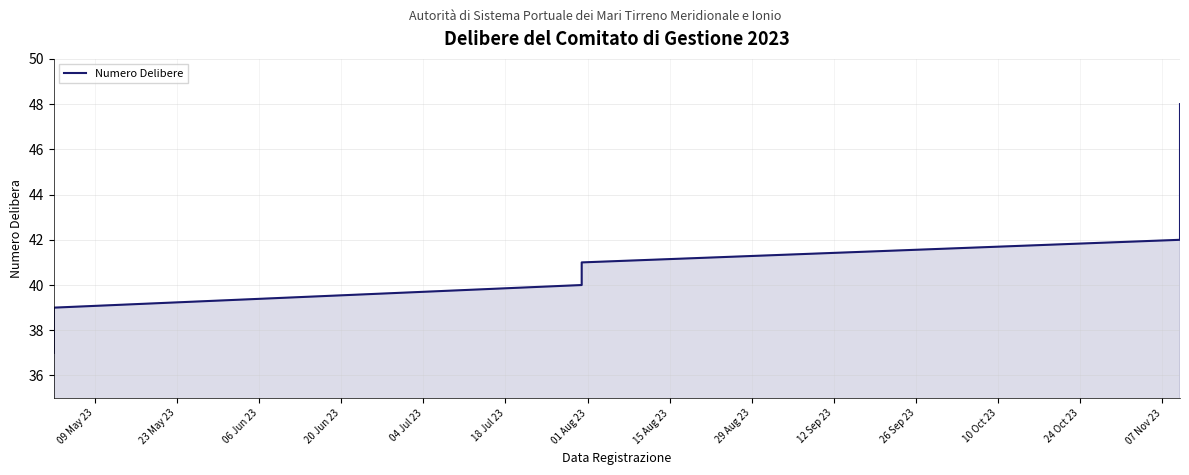

How many distinct data groups are displayed?

1